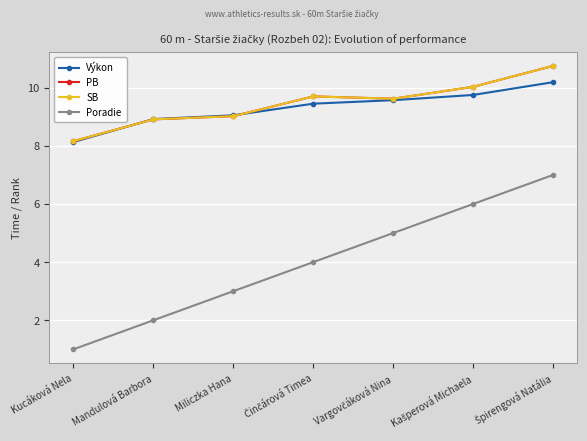

Which series ends up on top after the final intersection of PB and Výkon?

PB